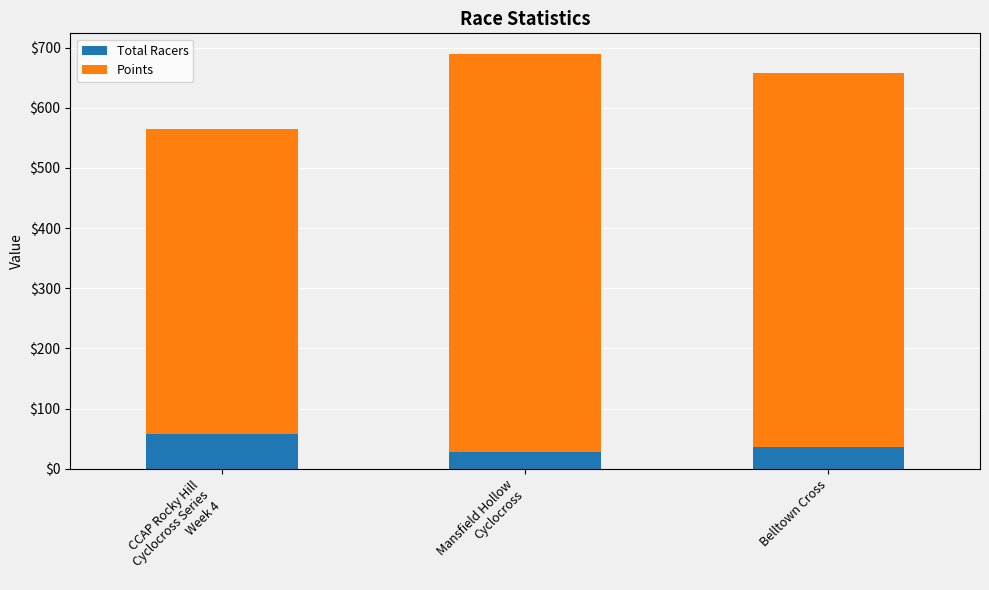

Reading left to right, transcribe the values for Total Racers.

58.0	28.0	37.0